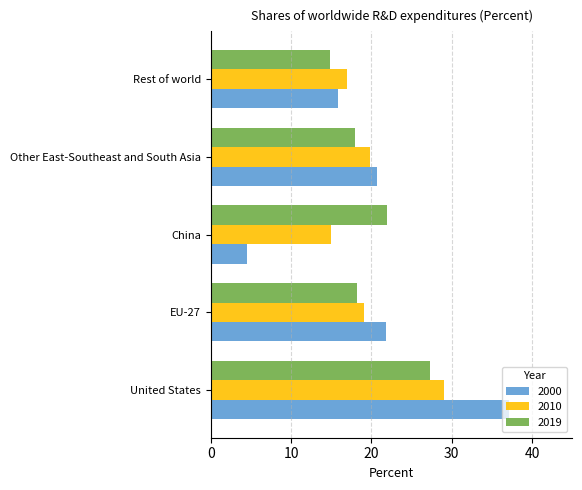

What is the difference between the 2019 values at Other East-Southeast and South Asia and Rest of world?

3.1